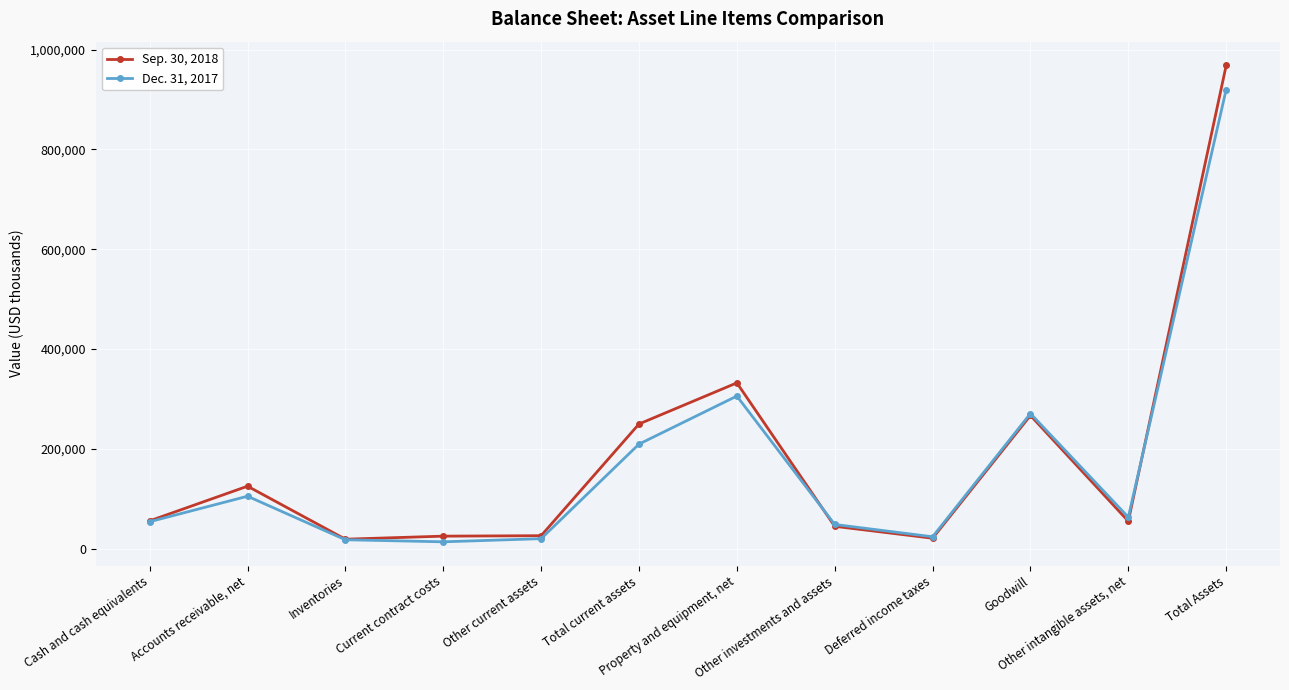

Rank the series by their average value, from highest to lowest.

Sep. 30, 2018, Dec. 31, 2017